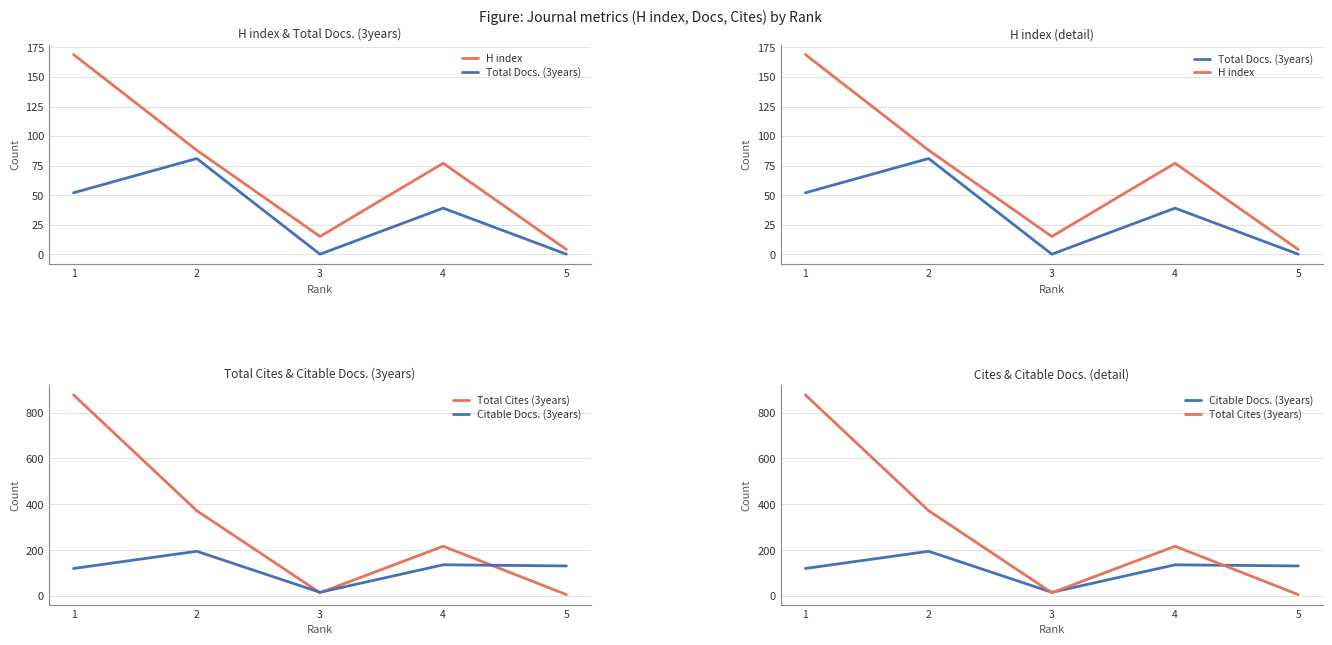

What is the greatest value displayed?

877